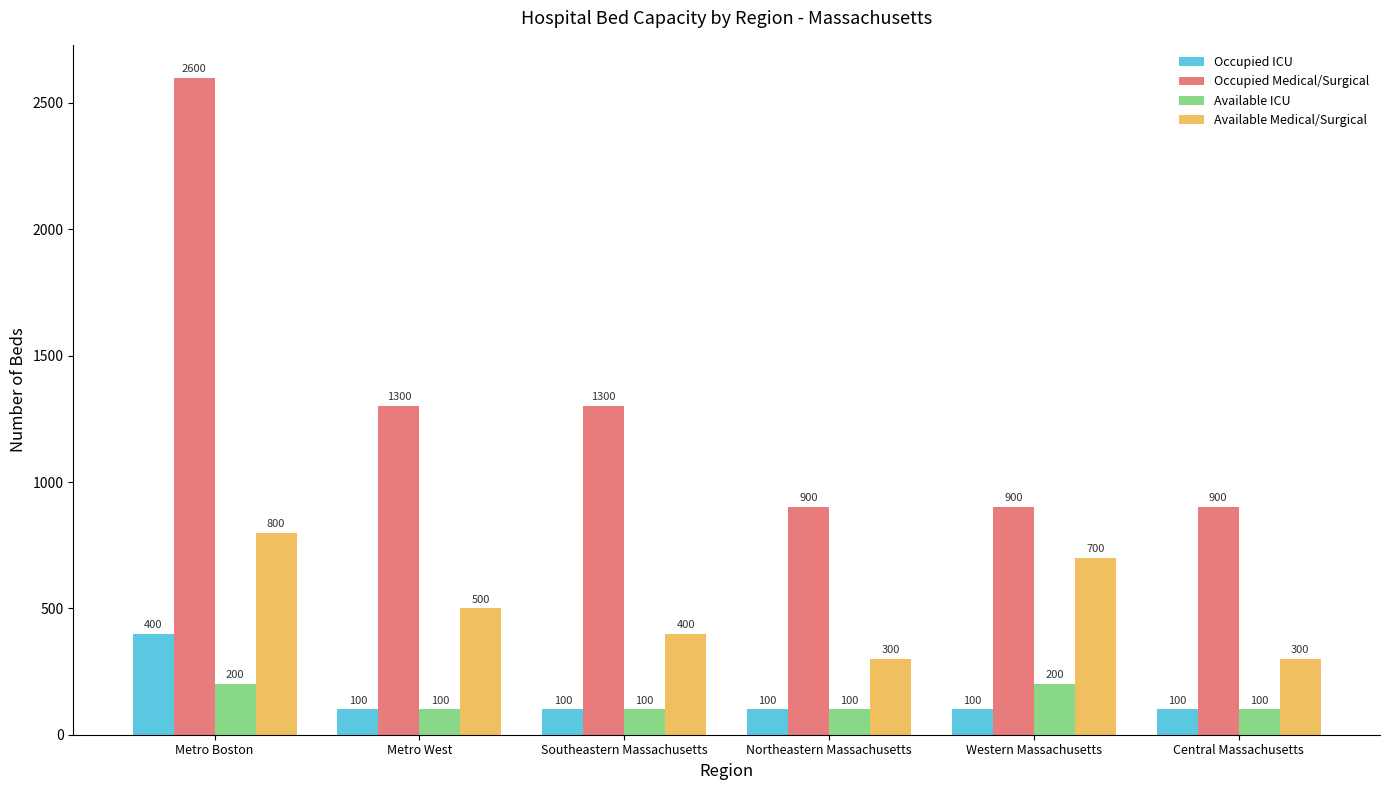

What is the difference between the highest and lowest values at Metro Boston?

2400